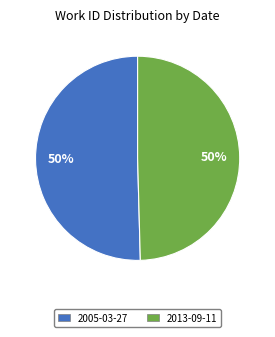

To the nearest percent, what portion does 2013-09-11 represent?

50%